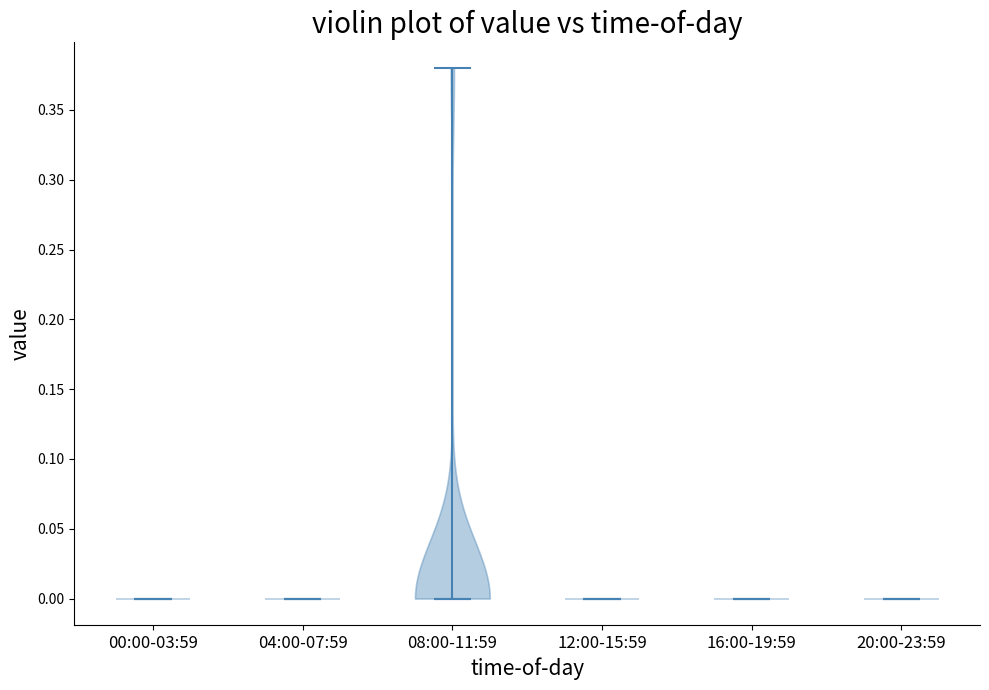

Reading left to right, read every violin against the y-axis: where its median line is, and the lowest and highest points it reaches. The values are not printed on the chart, so give them approximately, as read against the axis.

00:00-03:59: median line 0.00, lowest point 0.00, highest point 0.00
04:00-07:59: median line 0.00, lowest point 0.00, highest point 0.00
08:00-11:59: median line 0.00, lowest point 0.00, highest point 0.38
12:00-15:59: median line 0.00, lowest point 0.00, highest point 0.00
16:00-19:59: median line 0.00, lowest point 0.00, highest point 0.00
20:00-23:59: median line 0.00, lowest point 0.00, highest point 0.00